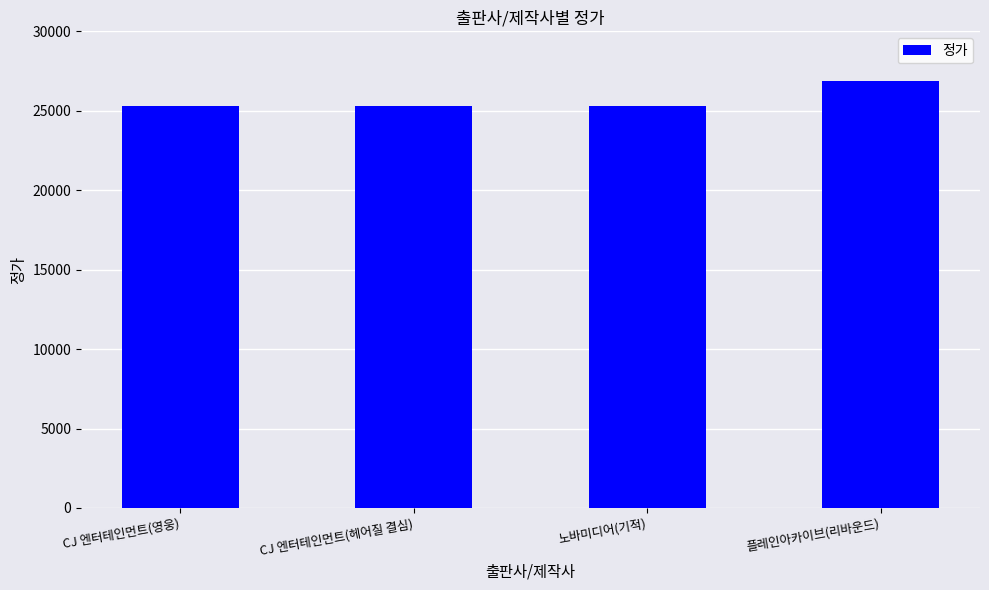

The chart shows a value of 26900 at 플레인아카이브(리바운드). True or false?

True